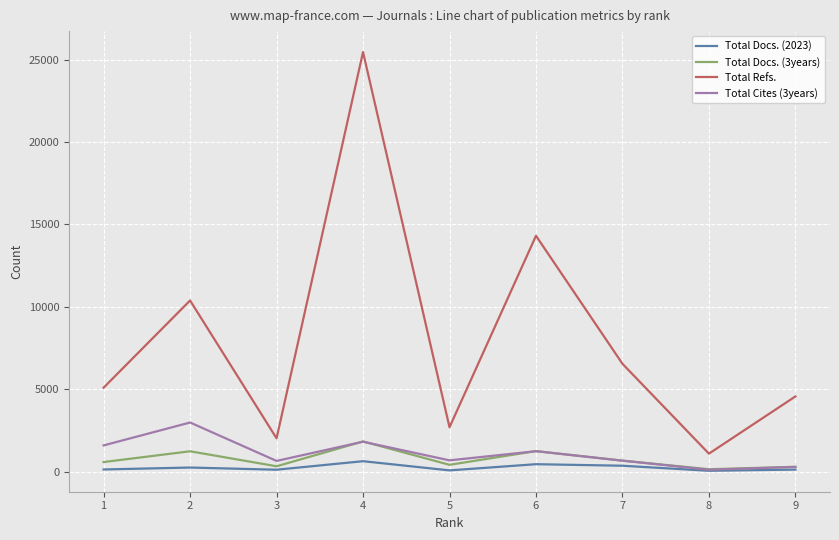

Rank the series by their maximum value, from highest to lowest.

Total Refs., Total Cites (3years), Total Docs. (3years), Total Docs. (2023)